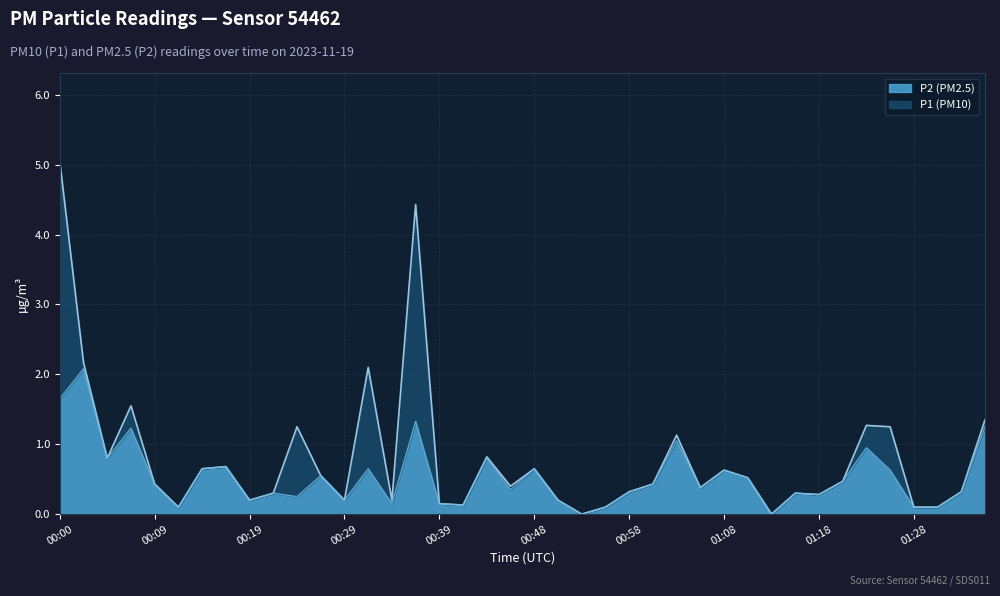

The P2 series shows 0.6 at 00:46. True or false?

False